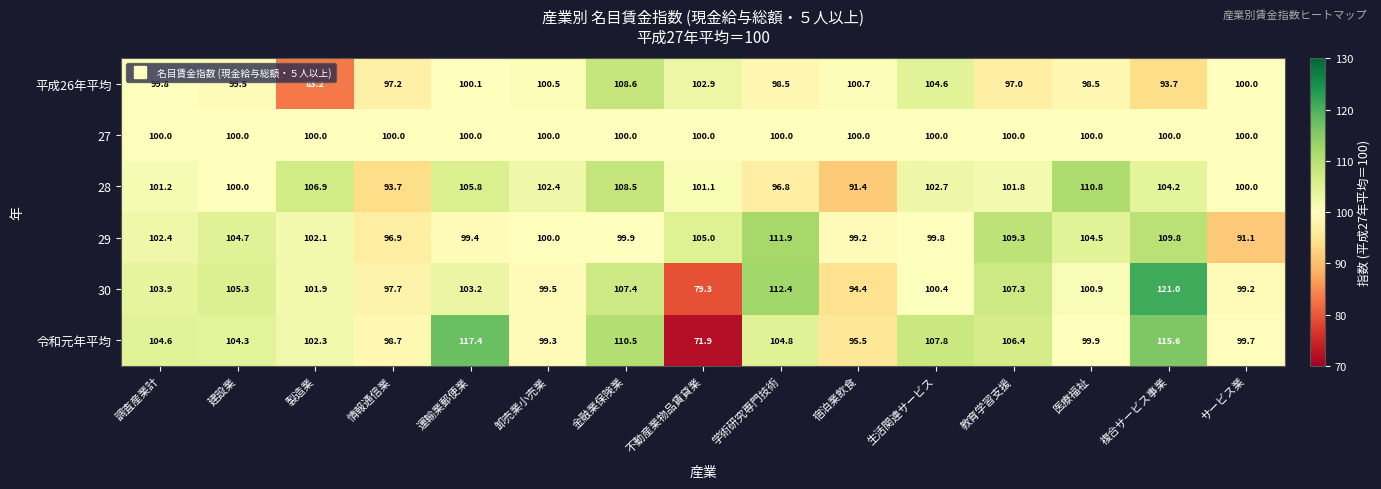

The value of 29 at 運輸業郵便業 is 25.2. True or false?

False